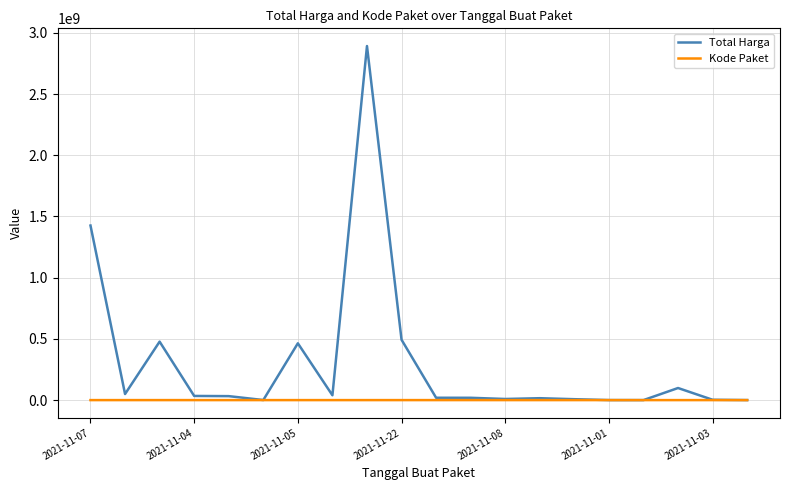

Which series has the largest total across all categories?

Total Harga